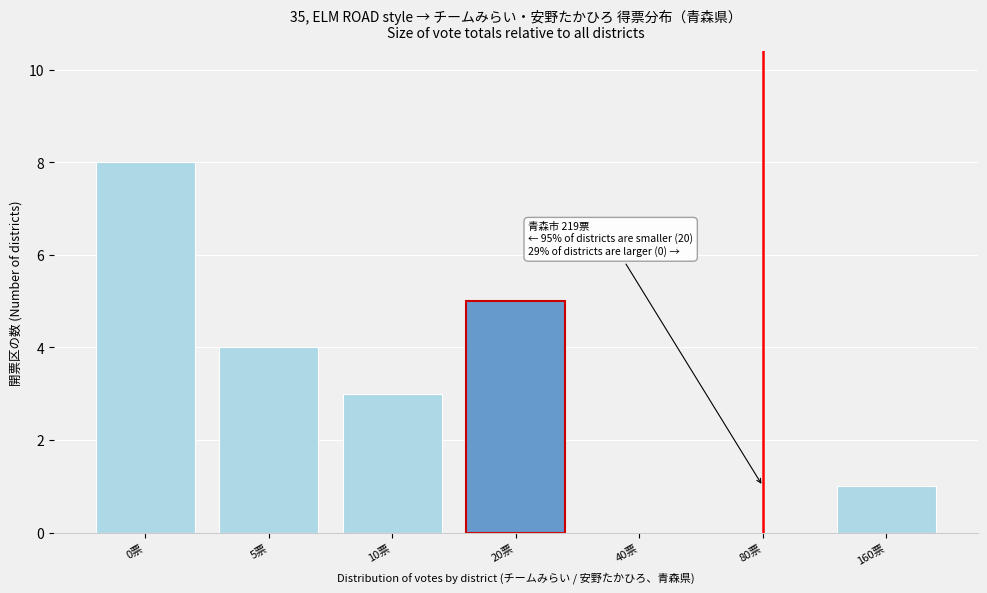

Reading left to right, what are all the values shown in this chart?

0票=8	5票=4	10票=3	20票=5	40票=0	80票=0	160票=1